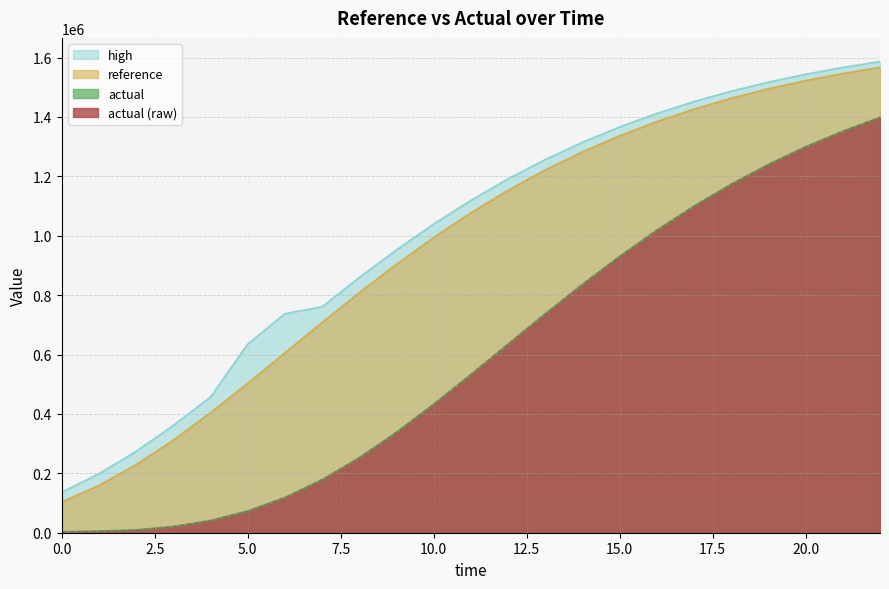

Which series has the largest range (max minus min)?

reference